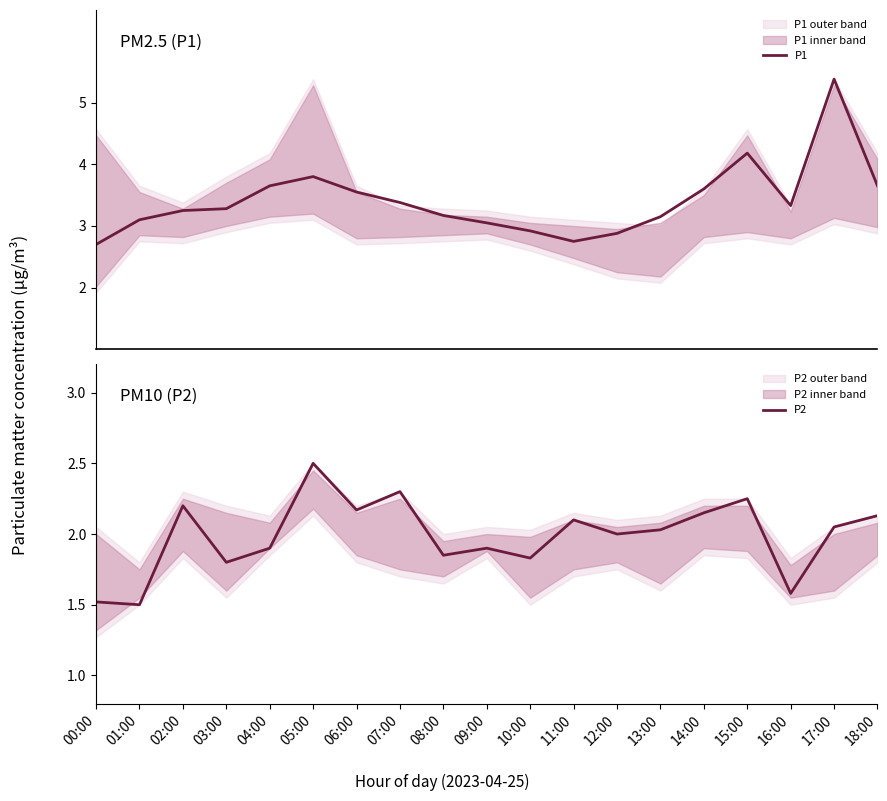

Rank the series at 08:00 from lowest to highest value.

P2, P1